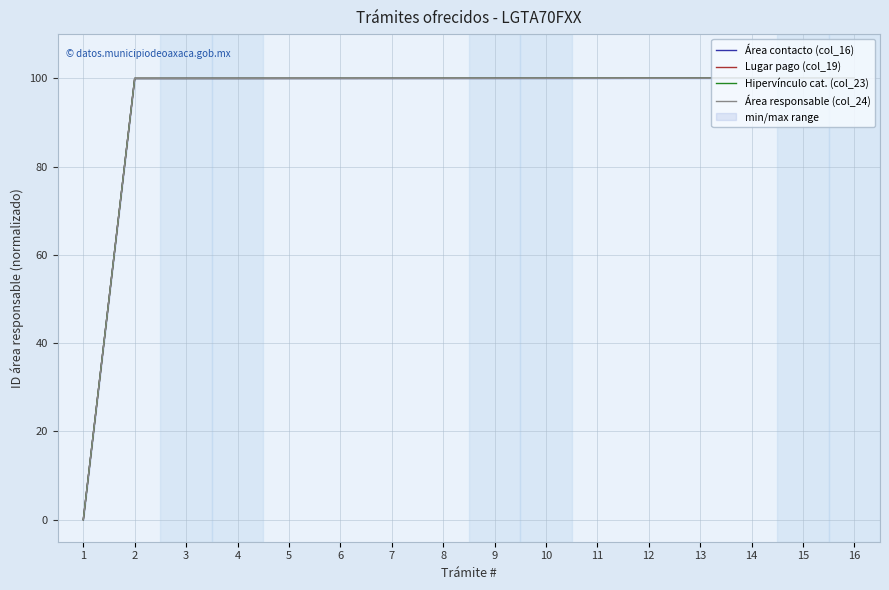

The Lugar pago (col_19) series shows 100.0 at 11. True or false?

True